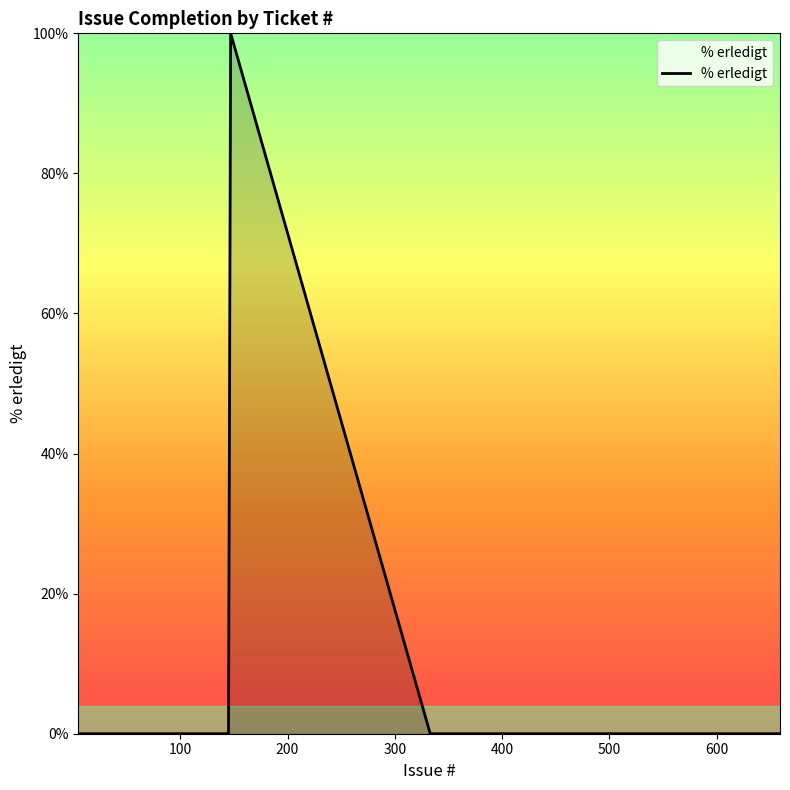

What is the greatest value displayed?

100